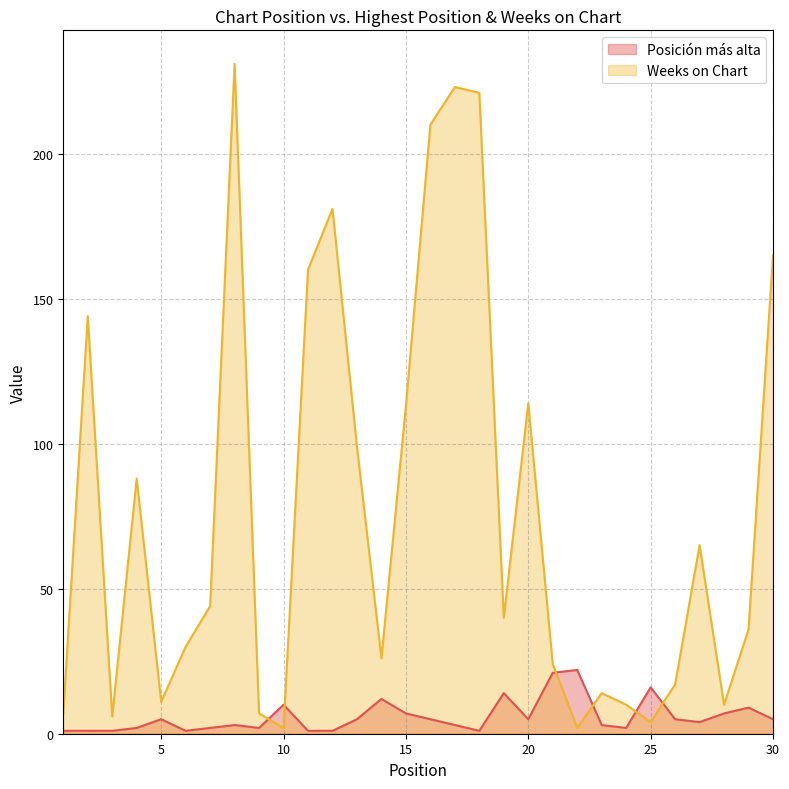

Reading left to right, what are all the values shown in this chart?

Posición más alta: 1	1	1	2	5	1	2	3	2	10	1	1	5	12	7	5	3	1	14	5	21	22	3	2	16	5	4	7	9	5
Weeks on Chart: 7	144	6	88	11	30	44	231	7	2	160	181	99	26	113	210	223	221	40	114	24	2	14	10	4	17	65	10	36	165